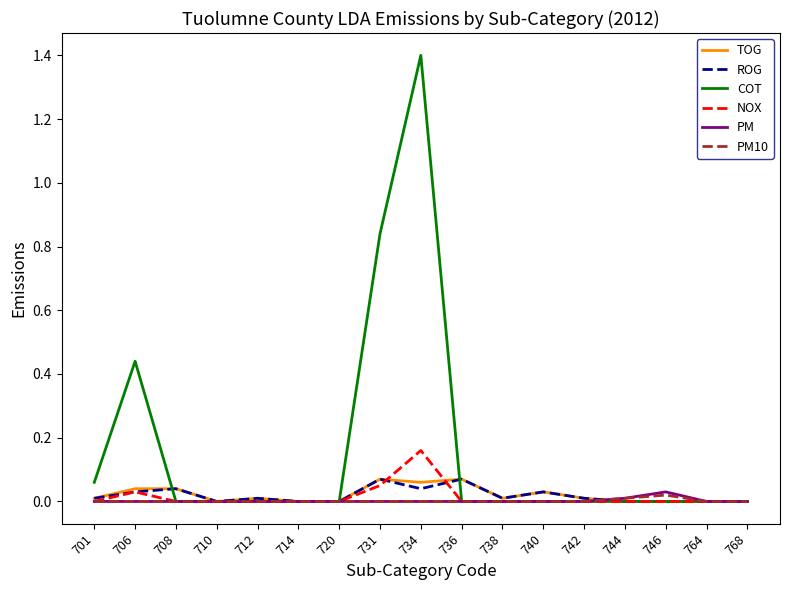

Which series has the largest range (max minus min)?

COT